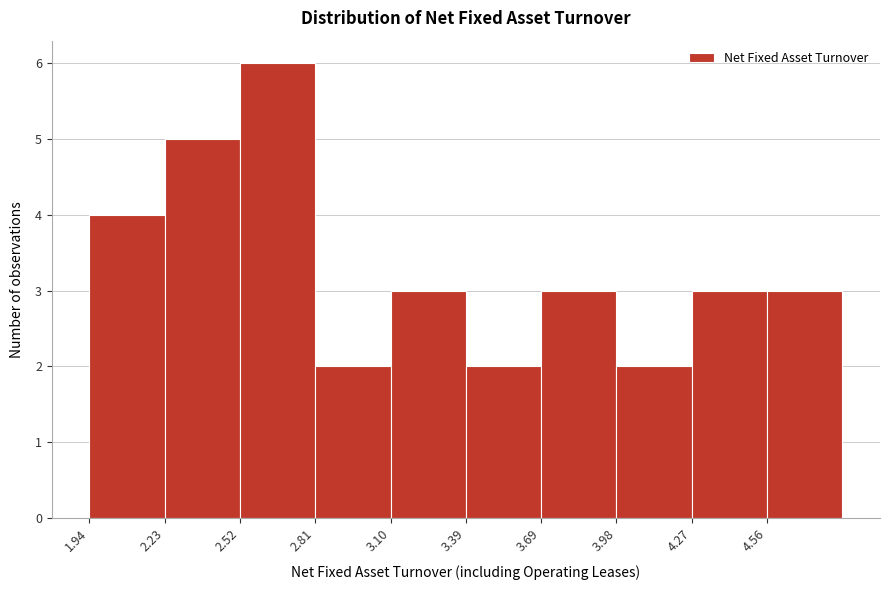

Over which range of the x-axis is the bar tallest?

2.50 to 2.80